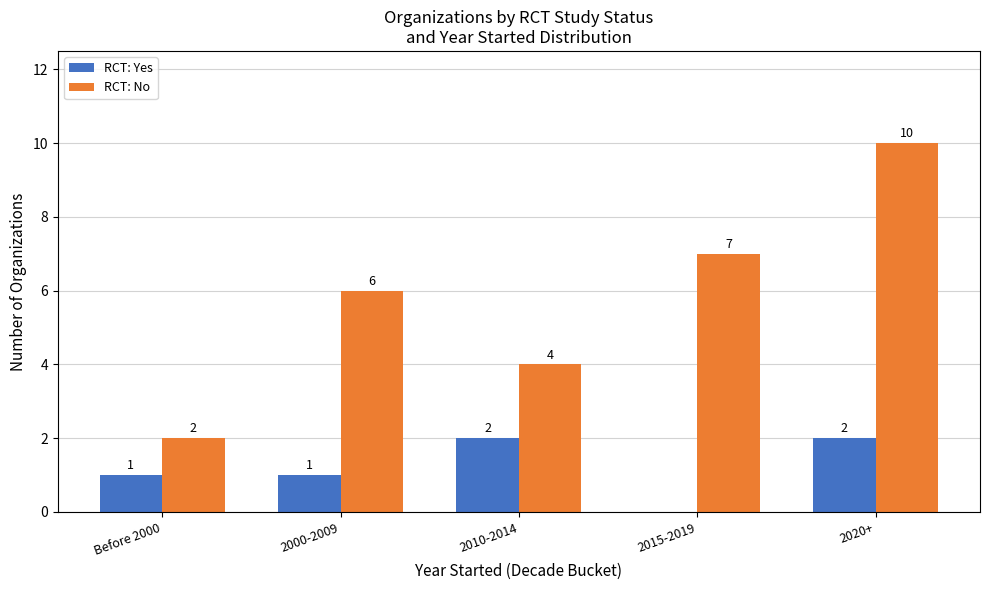

Reading left to right, list all the values displayed in this chart.

RCT: Yes: 1	1	2	0	2
RCT: No: 2	6	4	7	10